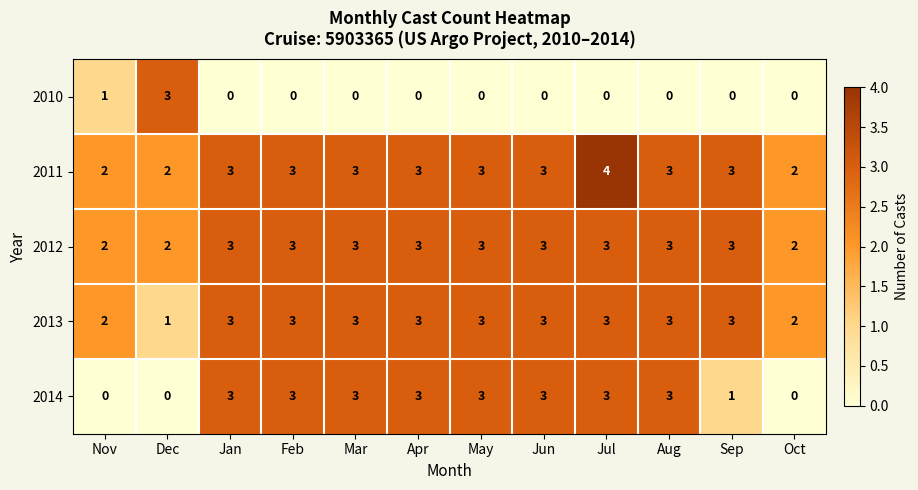

What is the difference between the maximum and minimum values in the 2014 series?

3